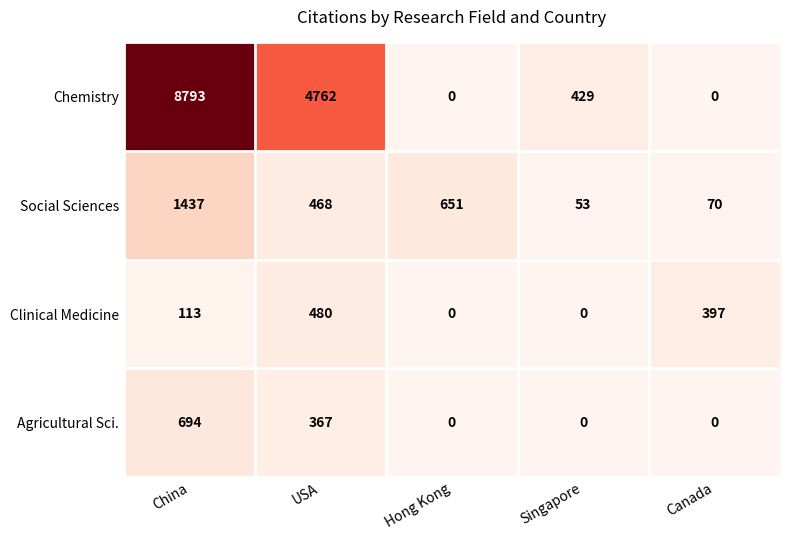

Reading left to right, what are all the values shown in this chart?

Chemistry: China=8793	USA=4762	Hong Kong=0	Singapore=429	Canada=0
Social Sciences: China=1437	USA=468	Hong Kong=651	Singapore=53	Canada=70
Clinical Medicine: China=113	USA=480	Hong Kong=0	Singapore=0	Canada=397
Agricultural Sci.: China=694	USA=367	Hong Kong=0	Singapore=0	Canada=0